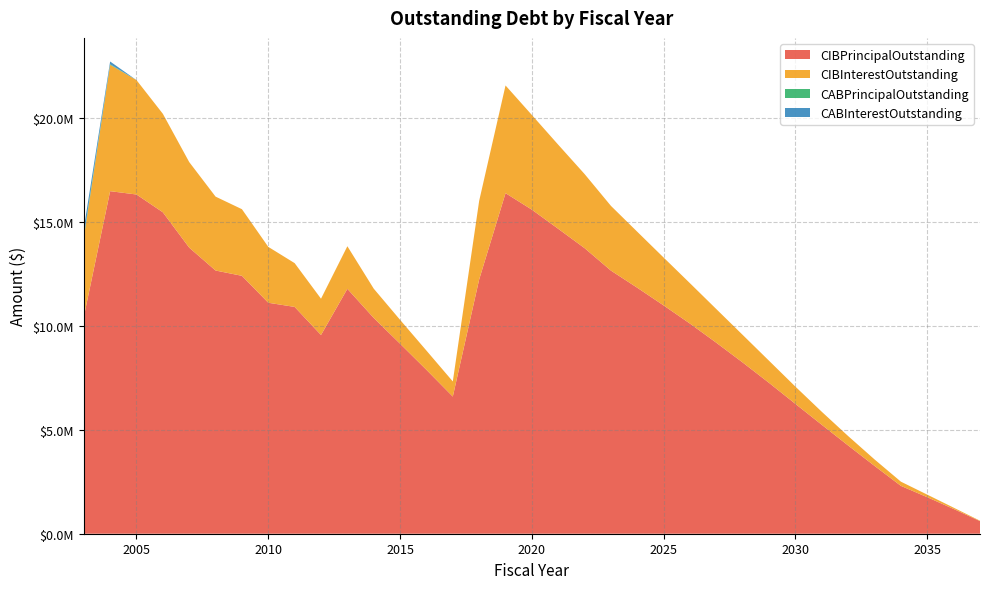

Reading left to right, what are all the values shown in this chart?

CIBPrincipalOutstanding: 2003=10420000.0	2004=16470000.0	2005=16310000.0	2006=15455000.0	2007=13755000.0	2008=12655000.0	2009=12400000.0	2010=11105000.0	2011=10905000.0	2012=9555000.0	2013=11775000.0	2014=10375000.0	2015=9135000.0	2016=7880000.0	2017=6595000.0	2018=12225000.0	2019=16375000.0	2020=15580000.0	2021=14660000.0	2022=13730000.0	2023=12650000.0	2024=11825000.0	2025=10975000.0	2026=10100000.0	2027=9180000.0	2028=8230000.0	2029=7250000.0	2030=6240000.0	2031=5235000.0	2032=4240000.0	2033=3260000.0	2034=2300000.0	2035=1755000.0	2036=1190000.0	2037=605000.0
CIBInterestOutstanding: 2003=3803300.0	2004=6075065.1	2005=5501094.4	2006=4735611.1	2007=4114848.9	2008=3553229.1	2009=3203595.6	2010=2687588.4	2011=2105180.9	2012=1744924.4	2013=2048068.2	2014=1408537.1	2015=1147973.2	2016=924857.5	2017=726485.5	2018=3781813.9	2019=5178141.9	2020=4551969.2	2021=4043315.9	2022=3562639.6	2023=3111578.4	2024=2691622.6	2025=2300768.9	2026=1940500.1	2027=1617131.3	2028=1325612.6	2029=1062593.8	2030=828975.1	2031=625656.3	2032=453087.5	2033=311606.3	2034=201975.0	2035=123543.8	2036=62825.0	2037=21175.0
CABPrincipalOutstanding: 2003=85252.0	2004=28928.0	2005=0.0	2006=0.0	2007=0.0	2008=0.0	2009=0.0	2010=0.0	2011=0.0	2012=0.0	2013=0.0	2014=0.0	2015=0.0	2016=0.0	2017=0.0	2018=0.0	2019=0.0	2020=0.0	2021=0.0	2022=0.0	2023=0.0	2024=0.0	2025=0.0	2026=0.0	2027=0.0	2028=0.0	2029=0.0	2030=0.0	2031=0.0	2032=0.0	2033=0.0	2034=0.0	2035=0.0	2036=0.0	2037=0.0
CABInterestOutstanding: 2003=359748.0	2004=131072.0	2005=0.0	2006=0.0	2007=0.0	2008=0.0	2009=0.0	2010=0.0	2011=0.0	2012=0.0	2013=0.0	2014=0.0	2015=0.0	2016=0.0	2017=0.0	2018=0.0	2019=0.0	2020=0.0	2021=0.0	2022=0.0	2023=0.0	2024=0.0	2025=0.0	2026=0.0	2027=0.0	2028=0.0	2029=0.0	2030=0.0	2031=0.0	2032=0.0	2033=0.0	2034=0.0	2035=0.0	2036=0.0	2037=0.0